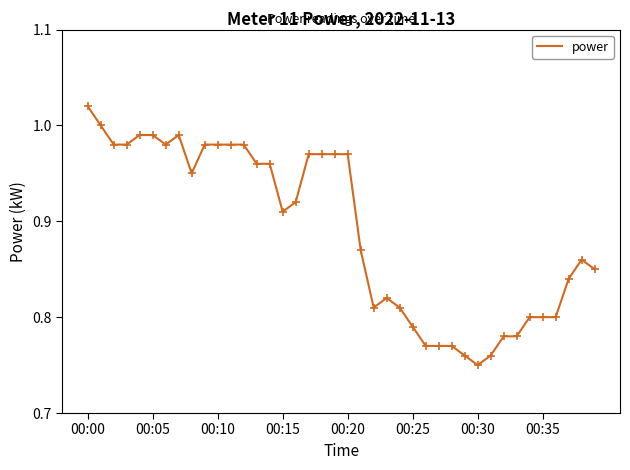

What is the difference between the maximum and minimum values?

0.3